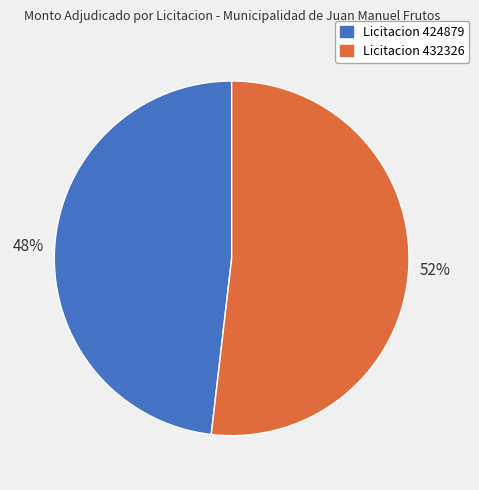

To the nearest percent, what portion does Licitacion 432326 represent?

52%